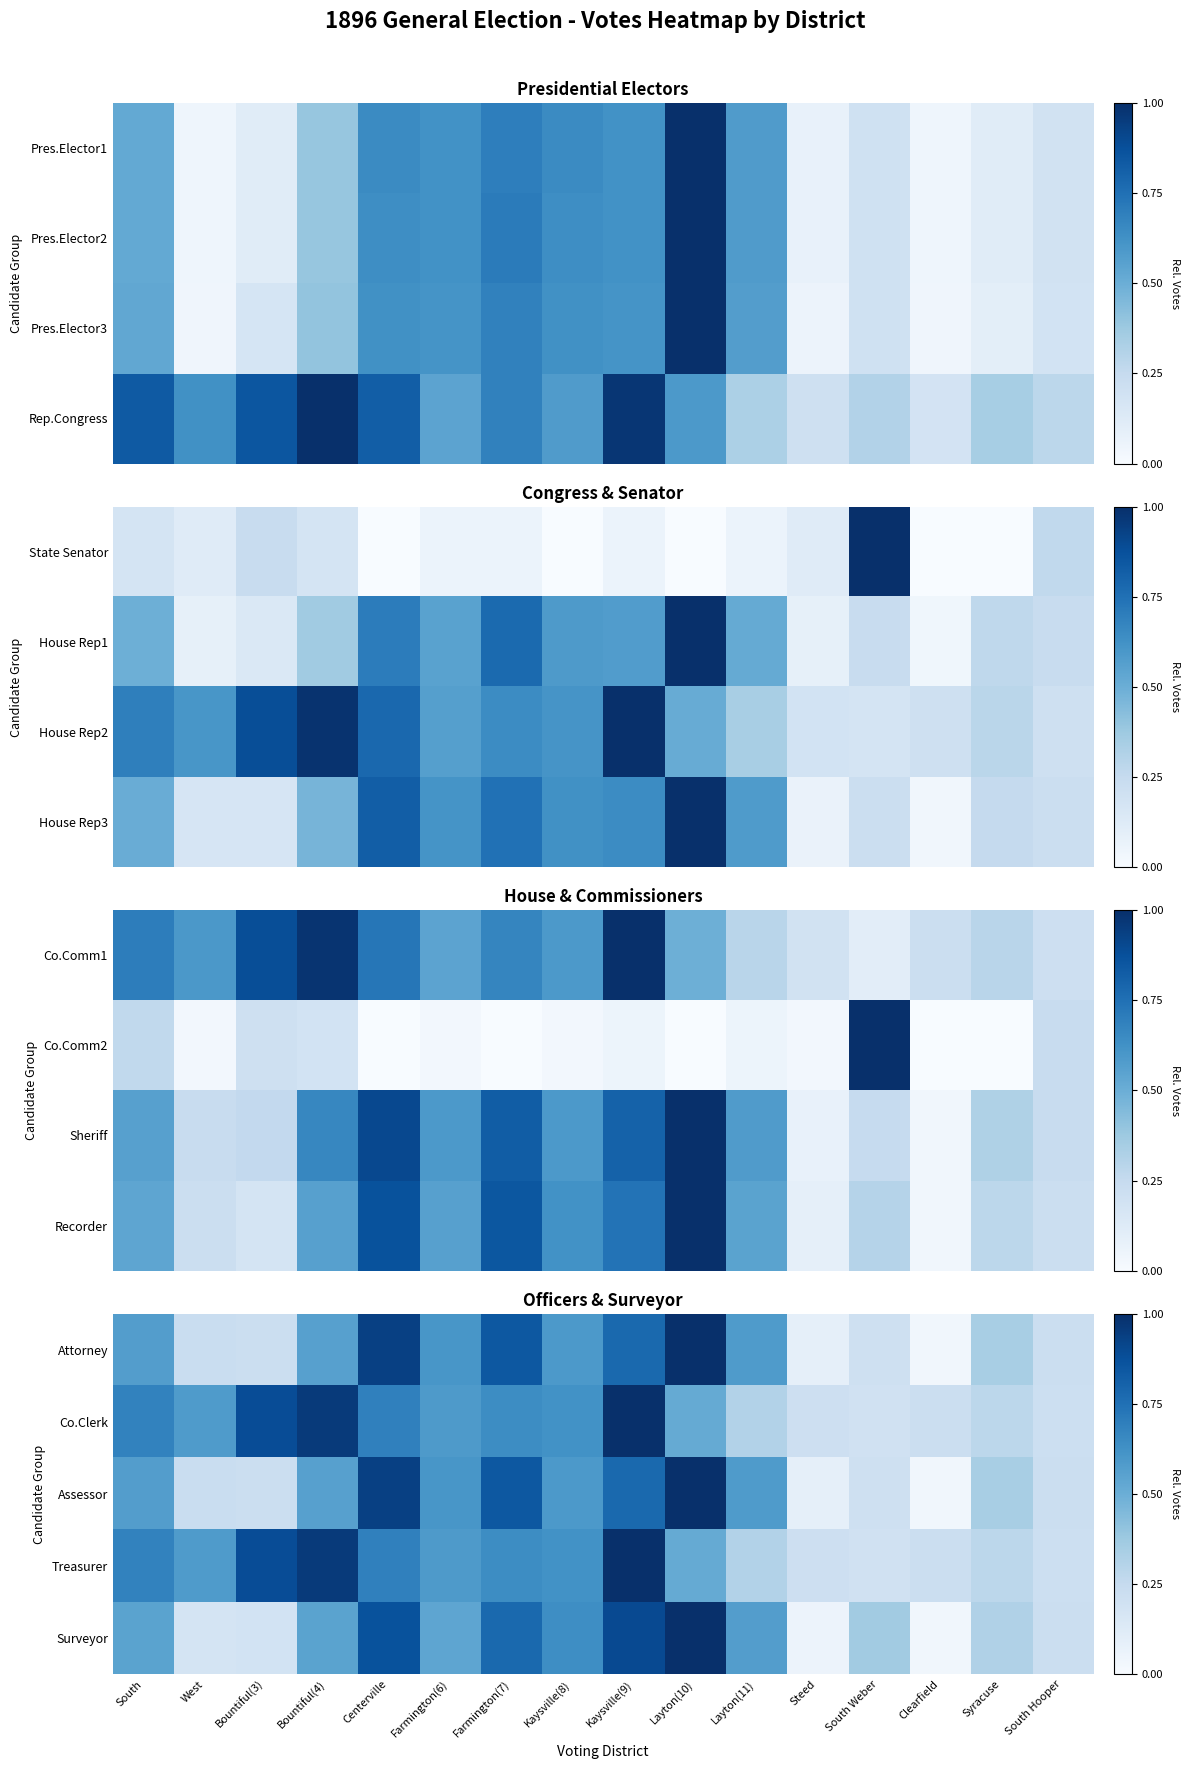

Which has a higher value, Clearfield or Syracuse?

Syracuse